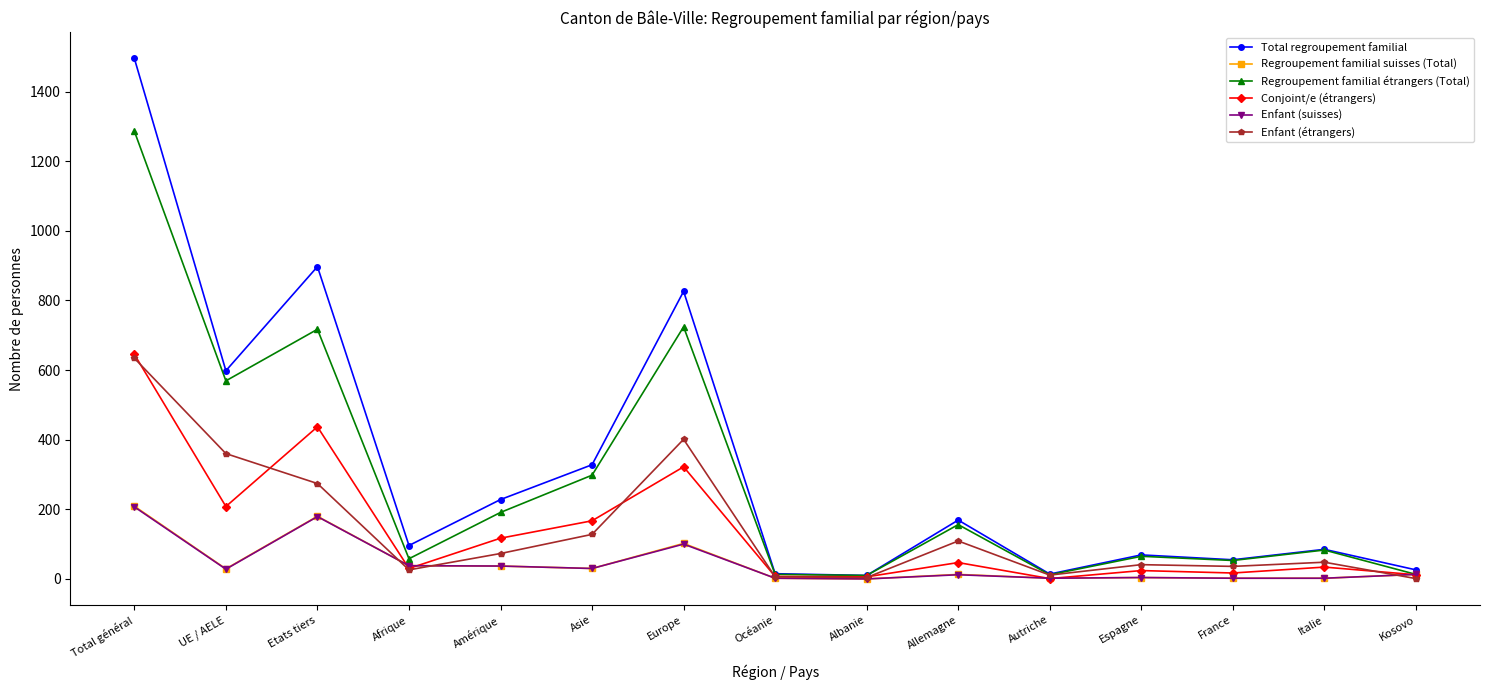

What is the maximum value shown in the chart?

1495